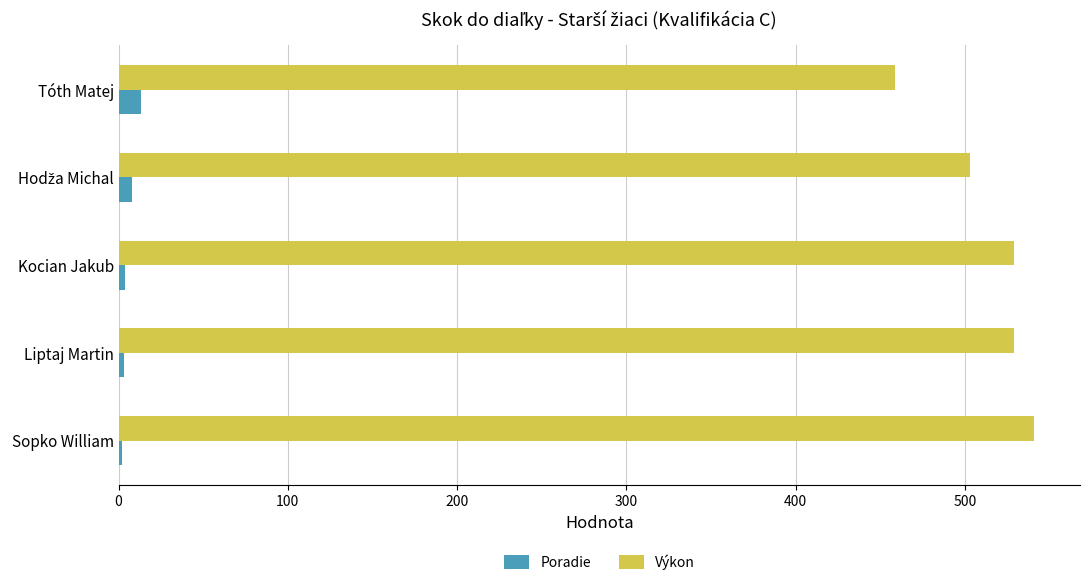

List the series in order of their overall mean, highest first.

Výkon, Poradie